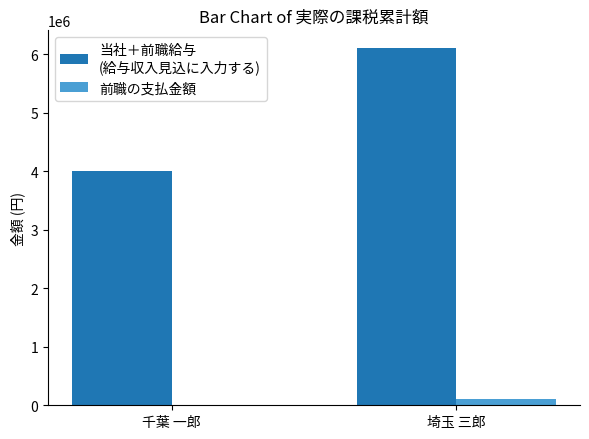

At which category is the sum across all series the highest?

埼玉 三郎